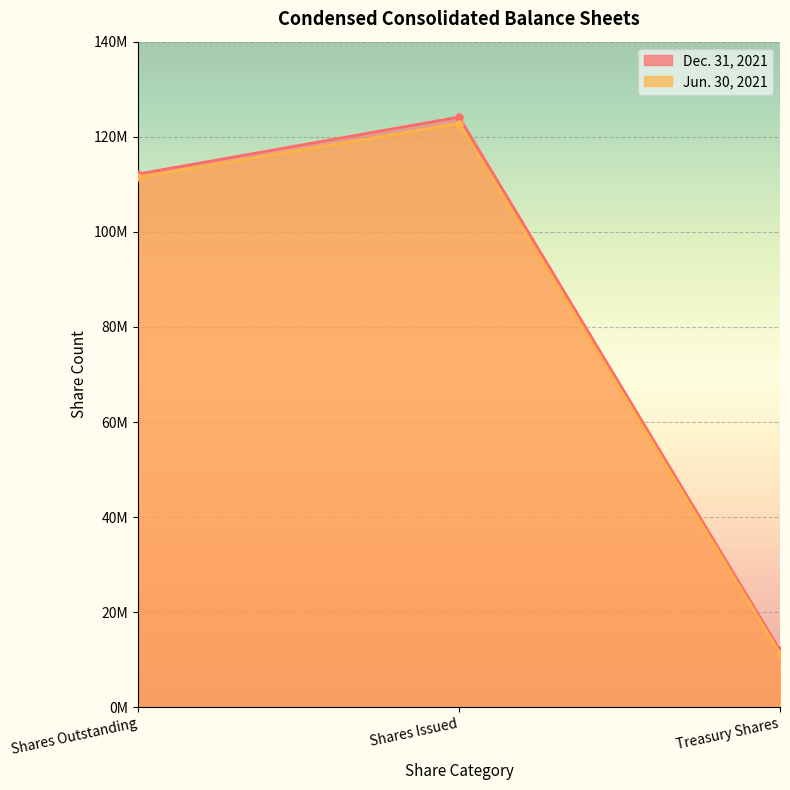

What is the difference between the highest and lowest values at Shares Issued?

1366517